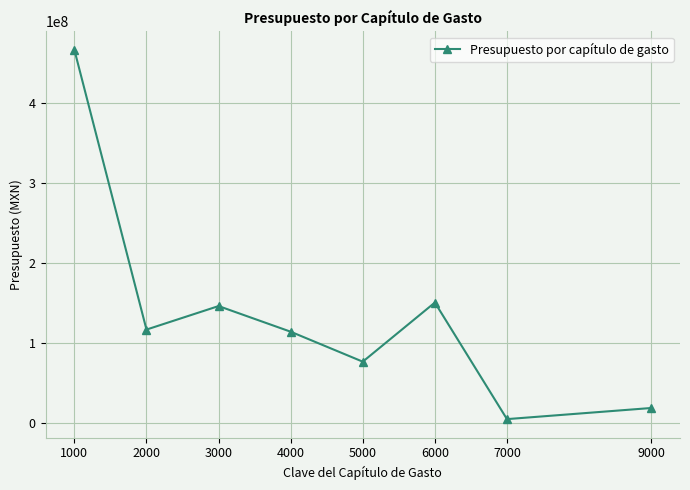

How many points are higher than both their immediate neighbors (excluding endpoints)?

2